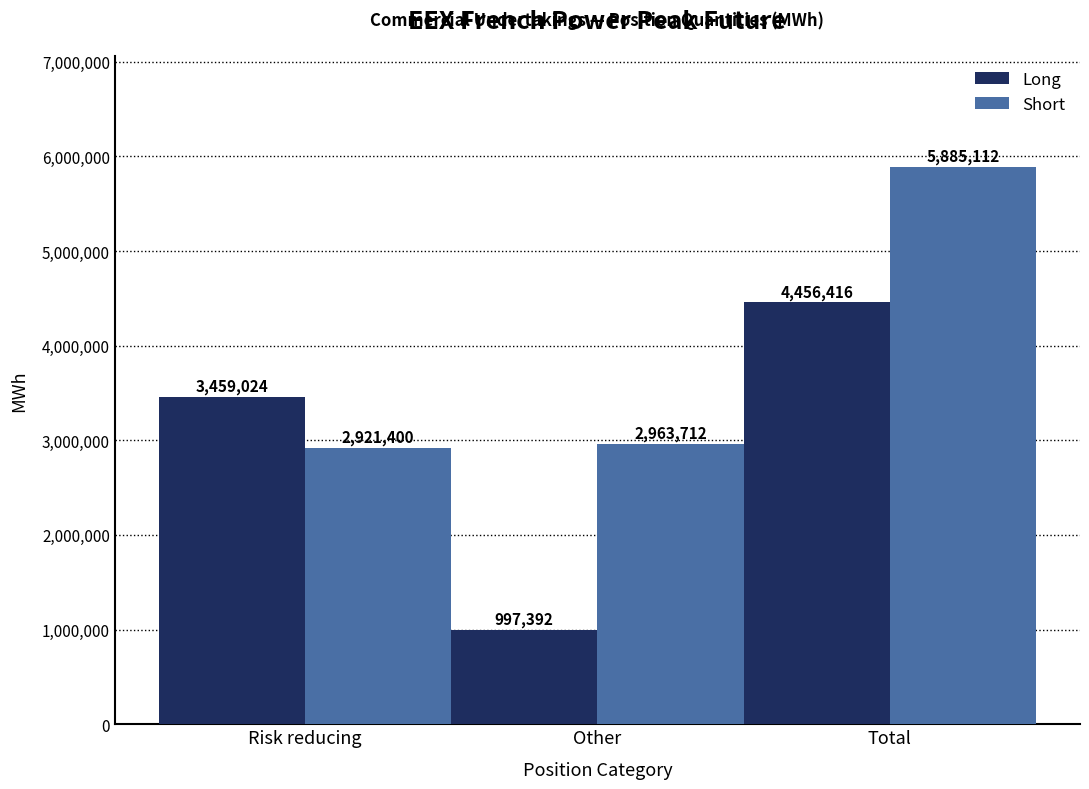

Reading left to right, extract all data points from this chart.

Long: 3459024	997392	4456416
Short: 2921400	2963712	5885112